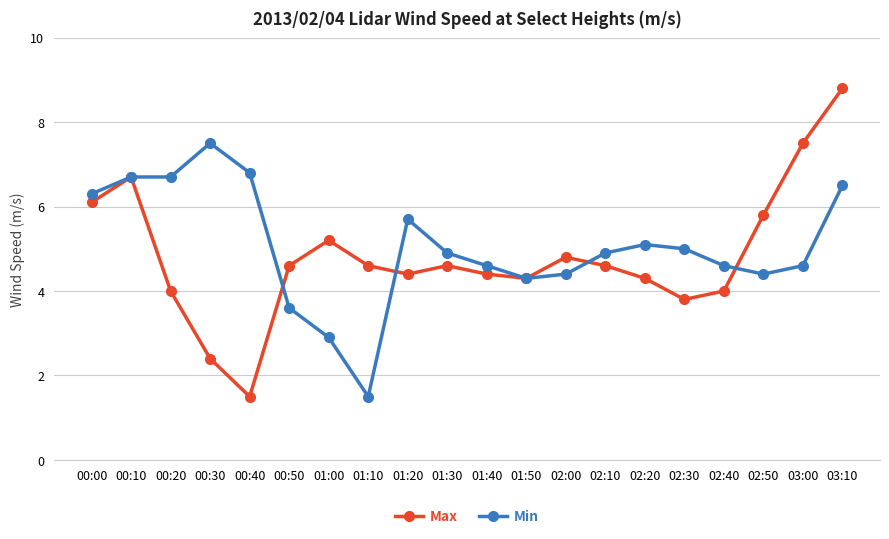

True or false: Max has a value of 6.3 at 01:10.

False